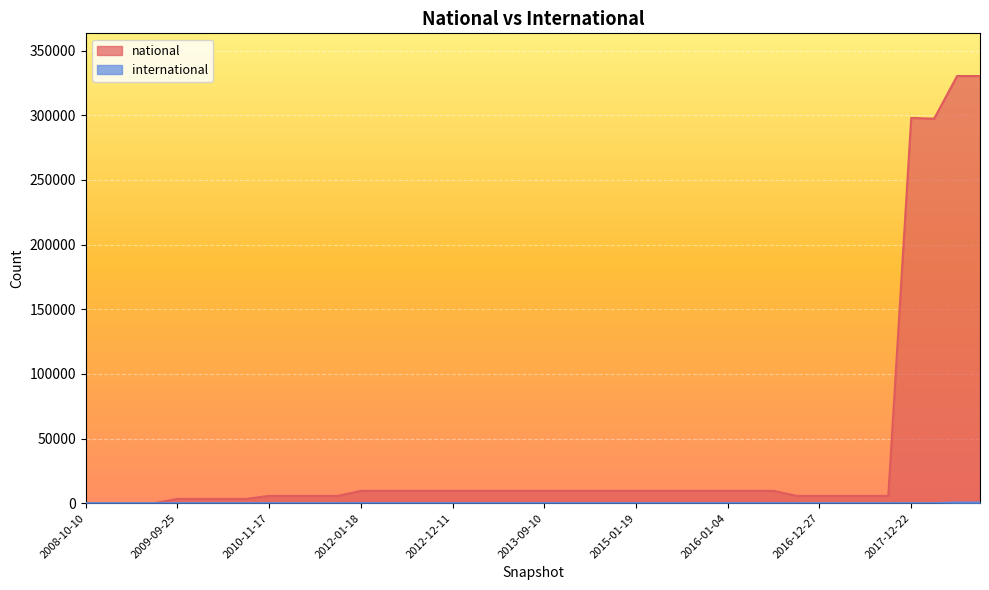

At which label does national first exceed 9517?

2017-12-22